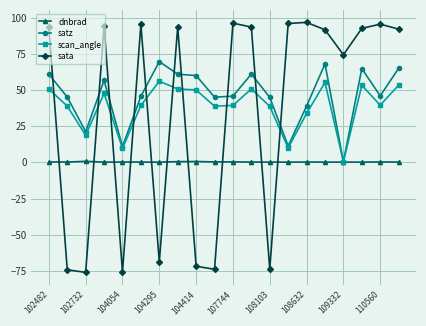

What is the lowest value of the sata series?

-76.1